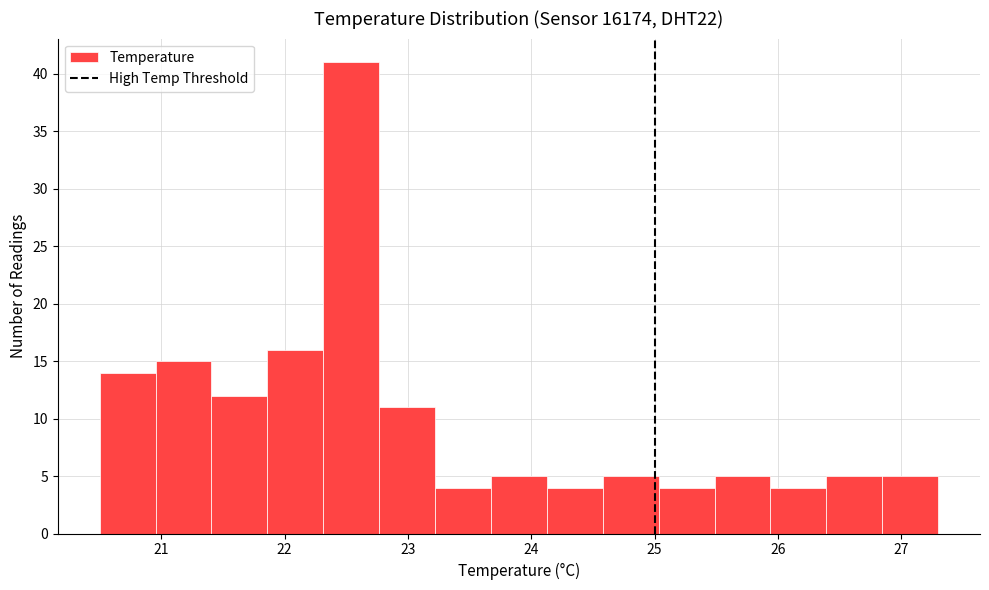

Reading left to right, list every bar in this chart as the range it spans on the x-axis followed by its height. Neither the bar edges nor the heights are printed on the chart, so give them approximately, as read against the axes.

20.5 to 21.0: 14
21.0 to 21.4: 15
21.4 to 21.9: 12
21.9 to 22.3: 16
22.3 to 22.8: 41
22.8 to 23.2: 11
23.2 to 23.7: 4
23.7 to 24.1: 5
24.1 to 24.6: 4
24.6 to 25.0: 5
25.0 to 25.5: 4
25.5 to 25.9: 5
25.9 to 26.4: 4
26.4 to 26.8: 5
26.8 to 27.3: 5